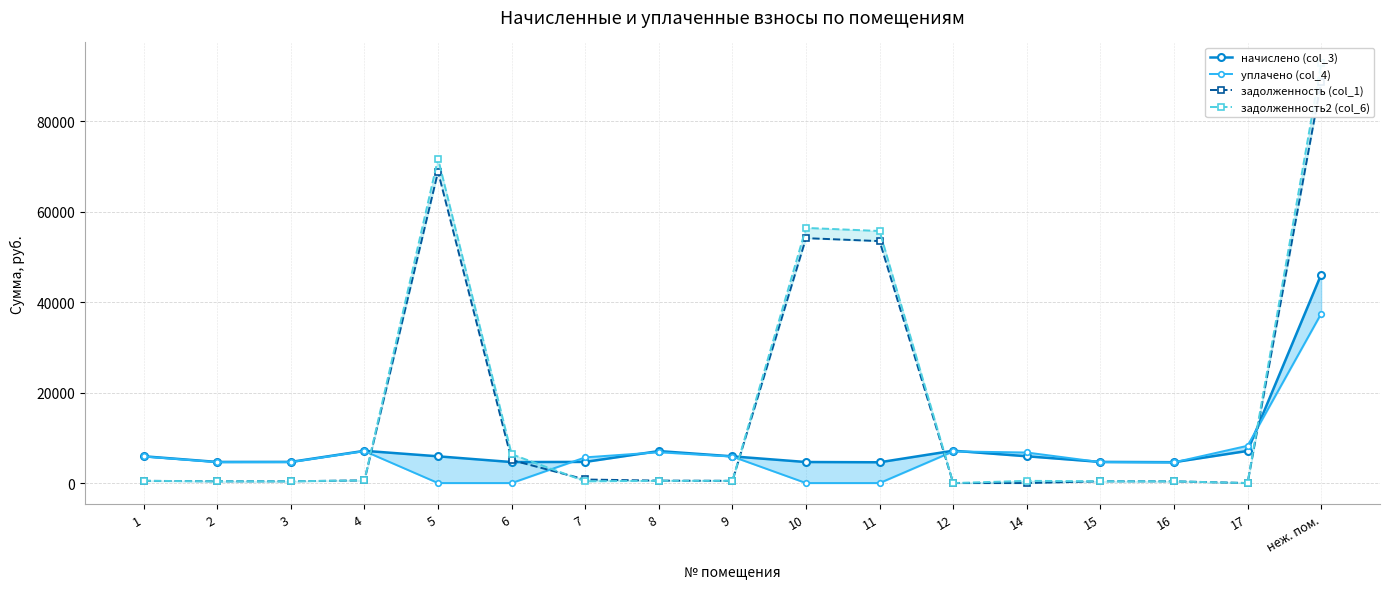

What is the total value across all series at 10?

115229.7